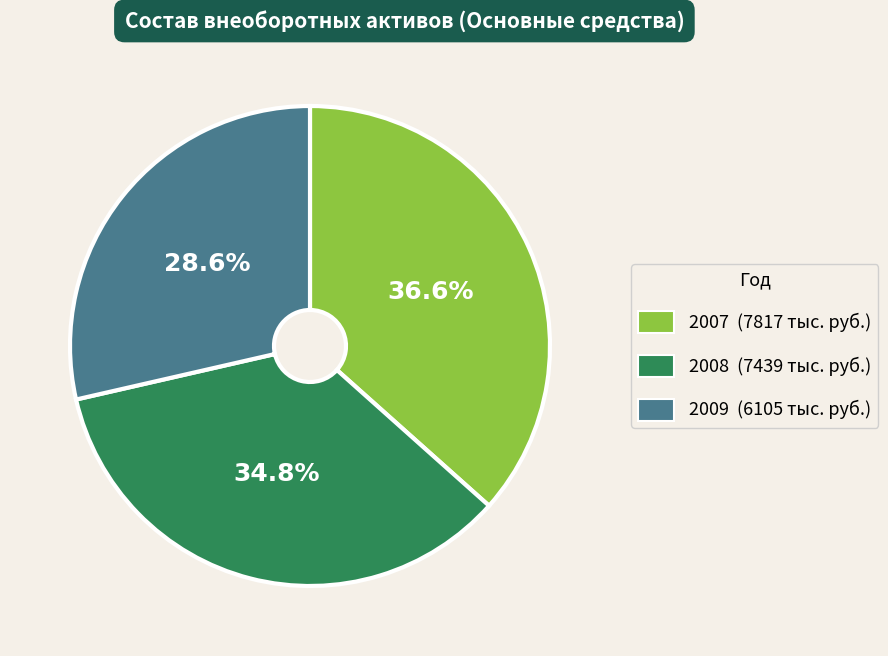

How many slices are in this pie chart?

3